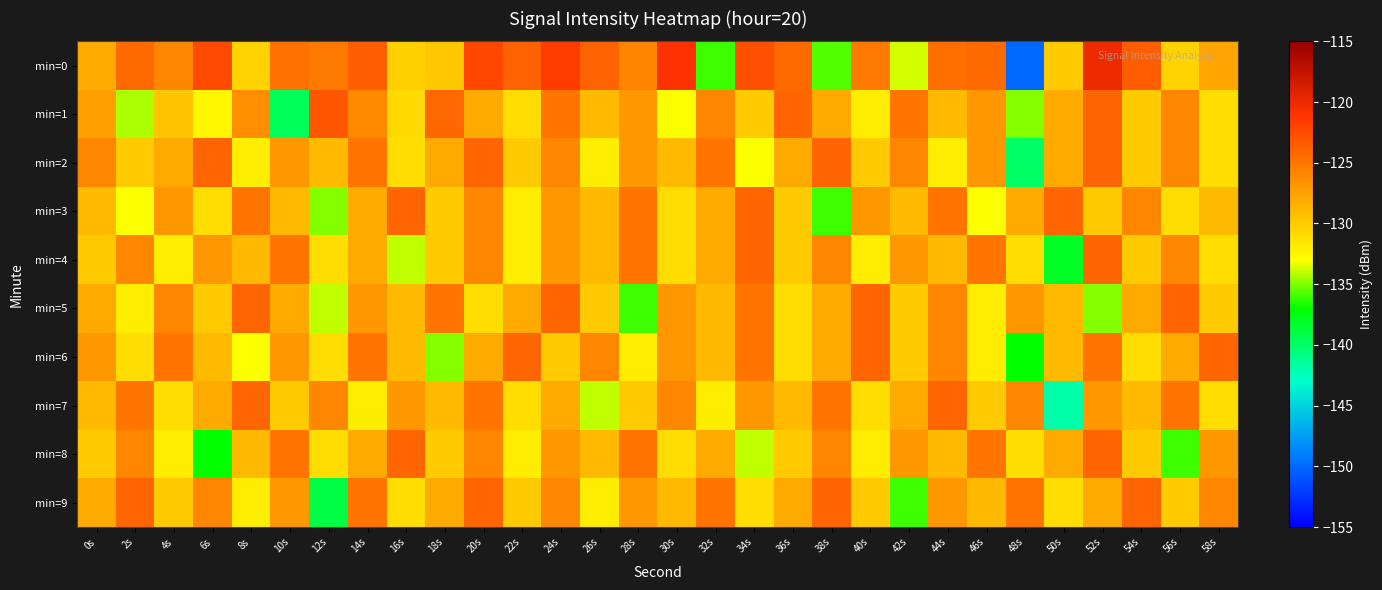

Reading left to right, extract all data points from this chart.

min=0: 0s=-128.1	2s=-124.4	4s=-126.0	6s=-122.4	8s=-130.4	10s=-124.7	12s=-125.3	14s=-123.6	16s=-130.3	18s=-129.8	20s=-122.3	22s=-123.9	24s=-121.6	26s=-123.9	28s=-125.8	30s=-121.1	32s=-135.9	34s=-122.7	36s=-124.4	38s=-135.7	40s=-125.3	42s=-133.6	44s=-124.6	46s=-124.3	48s=-150.2	50s=-129.9	52s=-120.0	54s=-123.5	56s=-130.5	58s=-127.8
min=1: 0s=-127.5	2s=-134.3	4s=-129.6	6s=-132.5	8s=-126.4	10s=-139.7	12s=-123.3	14s=-126.1	16s=-130.9	18s=-124.2	20s=-128.0	22s=-131.0	24s=-125.0	26s=-129.0	28s=-127.0	30s=-133.0	32s=-126.0	34s=-130.0	36s=-124.0	38s=-128.0	40s=-132.0	42s=-125.0	44s=-129.0	46s=-127.0	48s=-135.0	50s=-128.0	52s=-124.0	54s=-130.0	56s=-126.0	58s=-131.0
min=2: 0s=-126.0	2s=-130.0	4s=-128.0	6s=-124.0	8s=-132.0	10s=-127.0	12s=-129.0	14s=-125.0	16s=-131.0	18s=-128.0	20s=-124.0	22s=-130.0	24s=-126.0	26s=-132.0	28s=-127.0	30s=-129.0	32s=-125.0	34s=-133.0	36s=-128.0	38s=-124.0	40s=-130.0	42s=-126.0	44s=-132.0	46s=-127.0	48s=-140.0	50s=-128.0	52s=-124.0	54s=-130.0	56s=-126.0	58s=-131.0
min=3: 0s=-129.0	2s=-133.0	4s=-127.0	6s=-131.0	8s=-125.0	10s=-129.0	12s=-135.0	14s=-128.0	16s=-124.0	18s=-130.0	20s=-126.0	22s=-132.0	24s=-127.0	26s=-129.0	28s=-125.0	30s=-131.0	32s=-128.0	34s=-124.0	36s=-130.0	38s=-136.0	40s=-127.0	42s=-129.0	44s=-125.0	46s=-133.0	48s=-128.0	50s=-124.0	52s=-130.0	54s=-126.0	56s=-131.0	58s=-129.0
min=4: 0s=-130.0	2s=-126.0	4s=-132.0	6s=-127.0	8s=-129.0	10s=-125.0	12s=-131.0	14s=-128.0	16s=-134.0	18s=-130.0	20s=-126.0	22s=-132.0	24s=-127.0	26s=-129.0	28s=-125.0	30s=-131.0	32s=-128.0	34s=-124.0	36s=-130.0	38s=-126.0	40s=-132.0	42s=-127.0	44s=-129.0	46s=-125.0	48s=-131.0	50s=-138.0	52s=-124.0	54s=-130.0	56s=-126.0	58s=-131.0
min=5: 0s=-128.0	2s=-132.0	4s=-126.0	6s=-130.0	8s=-124.0	10s=-128.0	12s=-134.0	14s=-127.0	16s=-129.0	18s=-125.0	20s=-131.0	22s=-128.0	24s=-124.0	26s=-130.0	28s=-136.0	30s=-127.0	32s=-129.0	34s=-125.0	36s=-131.0	38s=-128.0	40s=-124.0	42s=-130.0	44s=-126.0	46s=-132.0	48s=-127.0	50s=-129.0	52s=-135.0	54s=-128.0	56s=-124.0	58s=-130.0
min=6: 0s=-127.0	2s=-131.0	4s=-125.0	6s=-129.0	8s=-133.0	10s=-127.0	12s=-131.0	14s=-125.0	16s=-129.0	18s=-135.0	20s=-128.0	22s=-124.0	24s=-130.0	26s=-126.0	28s=-132.0	30s=-127.0	32s=-129.0	34s=-125.0	36s=-131.0	38s=-128.0	40s=-124.0	42s=-130.0	44s=-126.0	46s=-132.0	48s=-137.0	50s=-129.0	52s=-125.0	54s=-131.0	56s=-128.0	58s=-124.0
min=7: 0s=-129.0	2s=-125.0	4s=-131.0	6s=-128.0	8s=-124.0	10s=-130.0	12s=-126.0	14s=-132.0	16s=-127.0	18s=-129.0	20s=-125.0	22s=-131.0	24s=-128.0	26s=-134.0	28s=-130.0	30s=-126.0	32s=-132.0	34s=-127.0	36s=-129.0	38s=-125.0	40s=-131.0	42s=-128.0	44s=-124.0	46s=-130.0	48s=-126.0	50s=-142.0	52s=-127.0	54s=-129.0	56s=-125.0	58s=-131.0
min=8: 0s=-130.0	2s=-126.0	4s=-132.0	6s=-137.0	8s=-129.0	10s=-125.0	12s=-131.0	14s=-128.0	16s=-124.0	18s=-130.0	20s=-126.0	22s=-132.0	24s=-127.0	26s=-129.0	28s=-125.0	30s=-131.0	32s=-128.0	34s=-134.0	36s=-130.0	38s=-126.0	40s=-132.0	42s=-127.0	44s=-129.0	46s=-125.0	48s=-131.0	50s=-128.0	52s=-124.0	54s=-130.0	56s=-136.0	58s=-127.0
min=9: 0s=-128.0	2s=-124.0	4s=-130.0	6s=-126.0	8s=-132.0	10s=-127.0	12s=-139.0	14s=-125.0	16s=-131.0	18s=-128.0	20s=-124.0	22s=-130.0	24s=-126.0	26s=-132.0	28s=-127.0	30s=-129.0	32s=-125.0	34s=-131.0	36s=-128.0	38s=-124.0	40s=-130.0	42s=-136.0	44s=-127.0	46s=-129.0	48s=-125.0	50s=-131.0	52s=-128.0	54s=-124.0	56s=-130.0	58s=-126.0